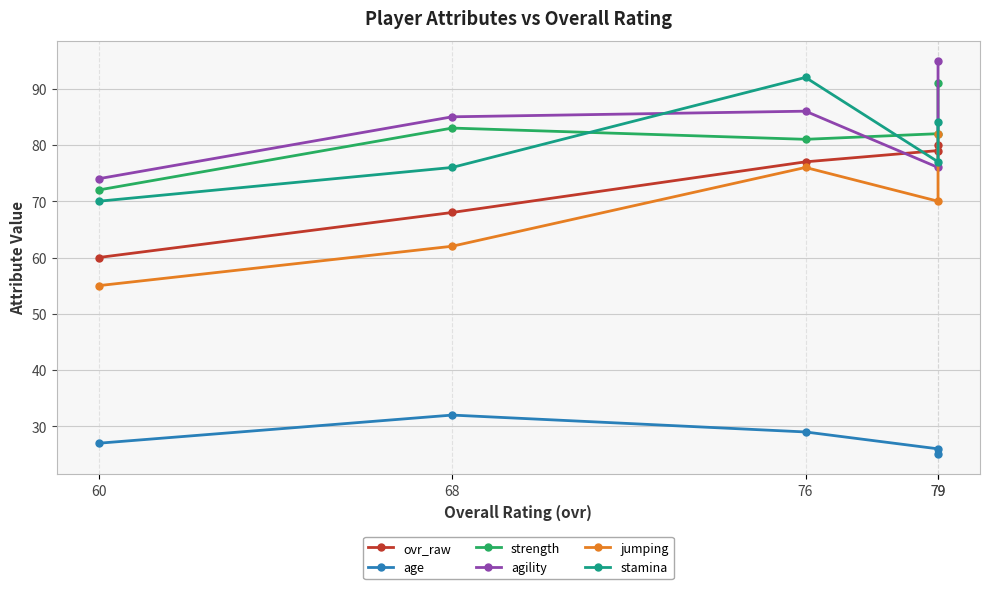

Reading right to left, list all the values displayed in this chart.

ovr_raw: 79=80	79=79	76=77	68=68	60=60
age: 79=25	79=26	76=29	68=32	60=27
strength: 79=91	79=82	76=81	68=83	60=72
agility: 79=95	79=76	76=86	68=85	60=74
jumping: 79=82	79=70	76=76	68=62	60=55
stamina: 79=84	79=77	76=92	68=76	60=70